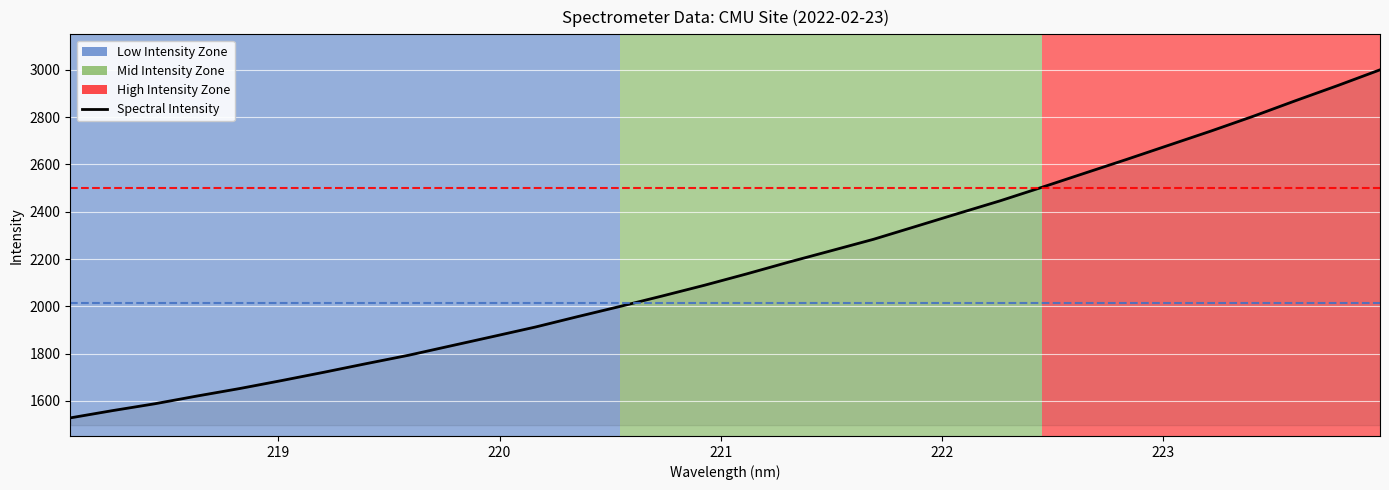

The value at 222.6447 is 1790.6. True or false?

False